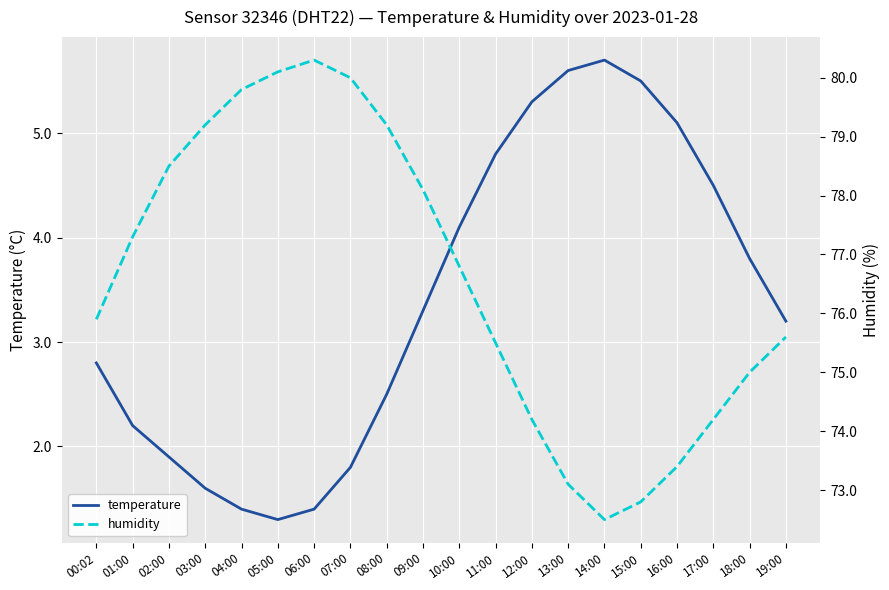

What is the label of the 18th point from the left?

17:00